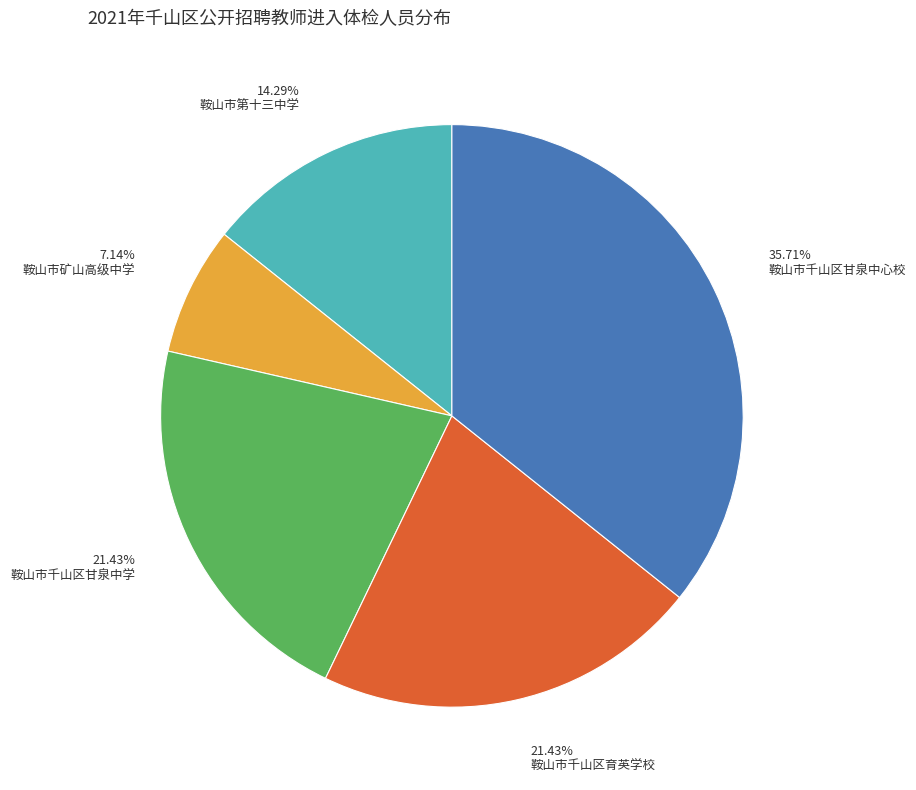

Is there a majority slice in this chart?

No